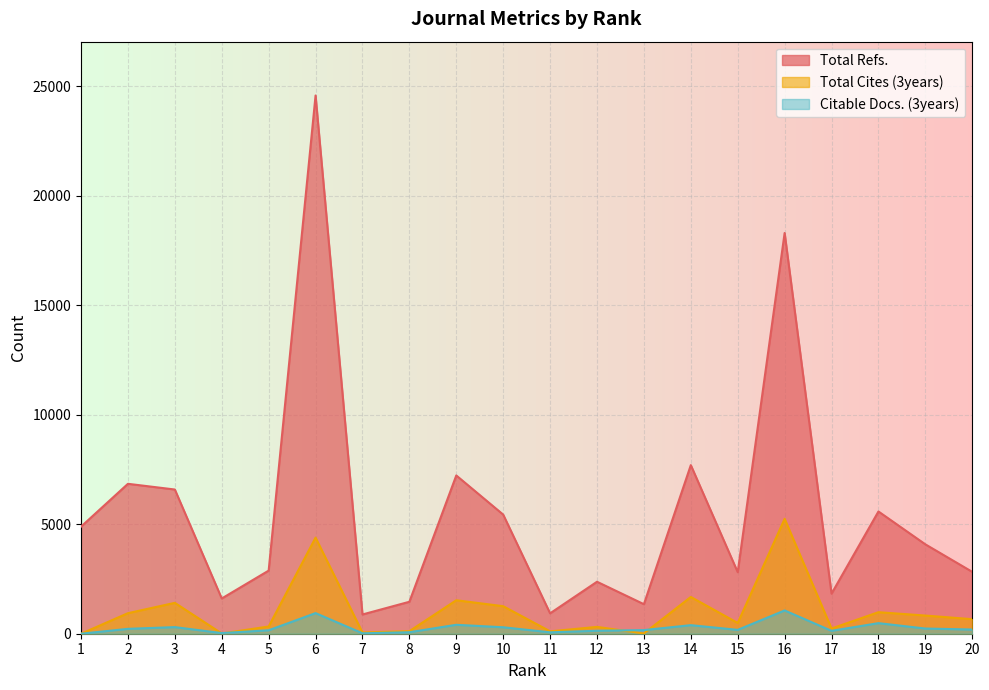

Is the value of Total Cites (3years) at 10 greater than the value of Citable Docs. (3years) at 9?

Yes